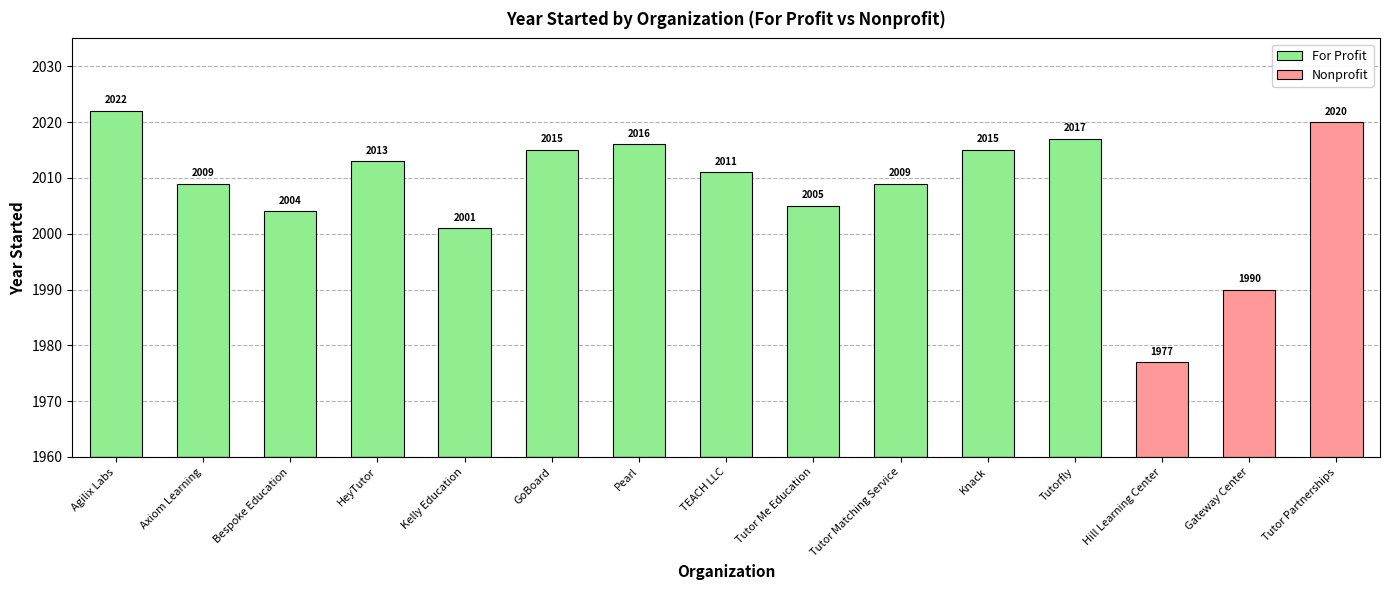

Which label corresponds to the largest value in the chart?

Agilix Labs